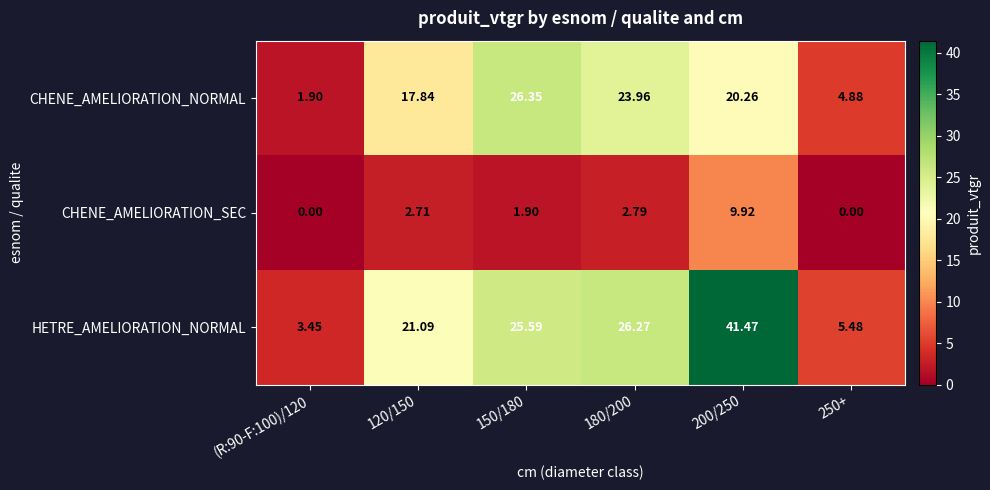

Which series changed the most between (R:90-F:100)/120 and 200/250?

HETRE_AMELIORATION_NORMAL